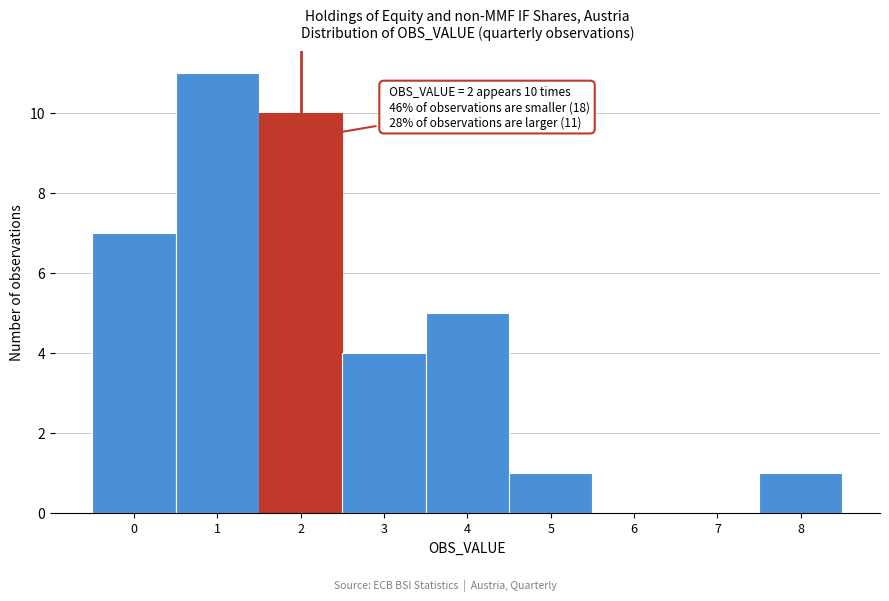

Which range on the x-axis has the tallest bar?

0.5 to 1.5